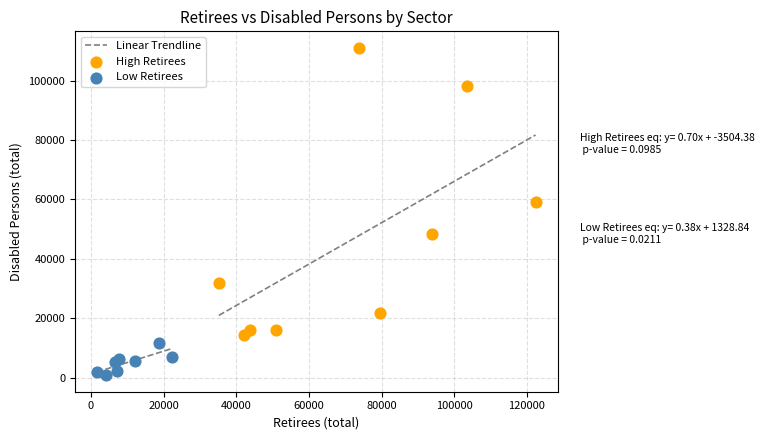

Which series reaches the minimum Y coordinate?

Low Retirees